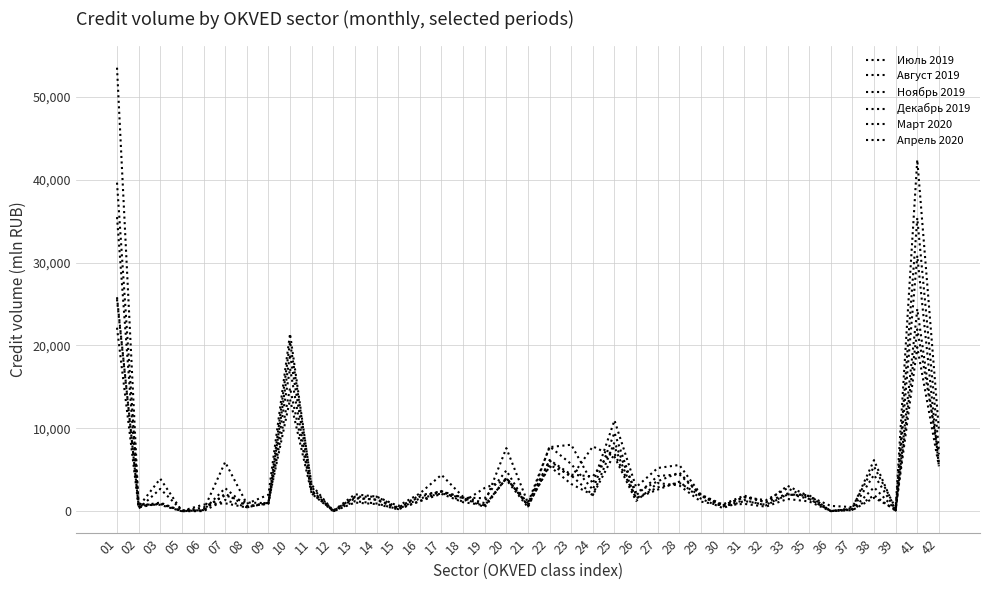

At how many categories does at least one series exceed 28914?

2